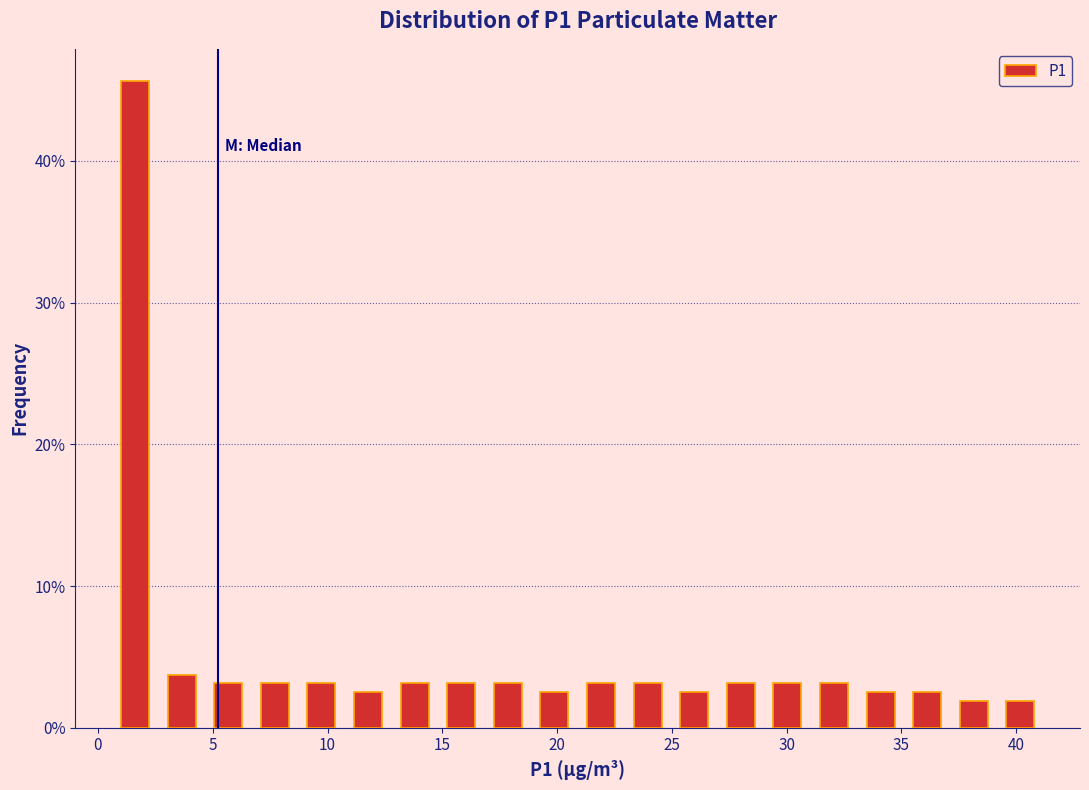

Reading left to right, list every bar in this chart as the range it spans on the x-axis followed by its height. Neither the bar edges nor the heights are printed on the chart, so give them approximately, as read against the axes.

0.5 to 2.5: 46
2.5 to 4.5: 4
4.5 to 6.5: 3
6.5 to 8.5: 3
8.5 to 11.0: 3
11.0 to 13.0: 3
13.0 to 15.0: 3
15.0 to 17.0: 3
17.0 to 19.0: 3
19.0 to 21.0: 3
21.0 to 23.0: 3
23.0 to 25.0: 3
25.0 to 27.0: 3
27.0 to 29.0: 3
29.0 to 31.0: 3
31.0 to 33.0: 3
33.0 to 35.0: 3
35.0 to 37.0: 3
37.0 to 39.0: 2
39.0 to 41.0: 2